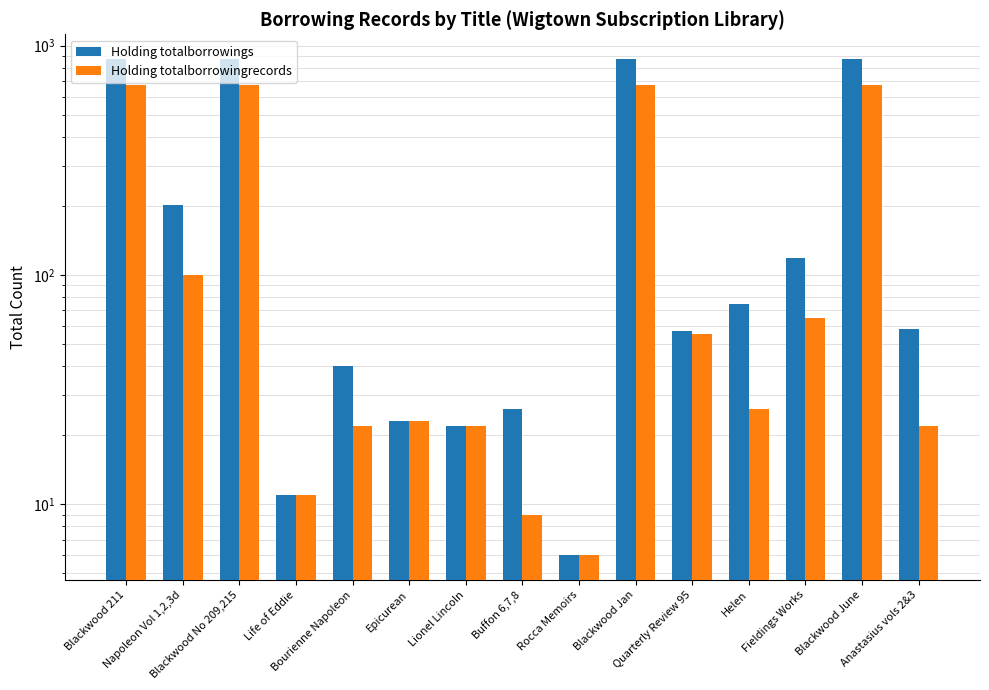

Reading left to right, transcribe all the data shown in this chart.

Holding totalborrowings: 874	201	874	11	40	23	22	26	6	874	57	75	118	874	58
Holding totalborrowingrecords: 672	100	672	11	22	23	22	9	6	672	55	26	65	672	22